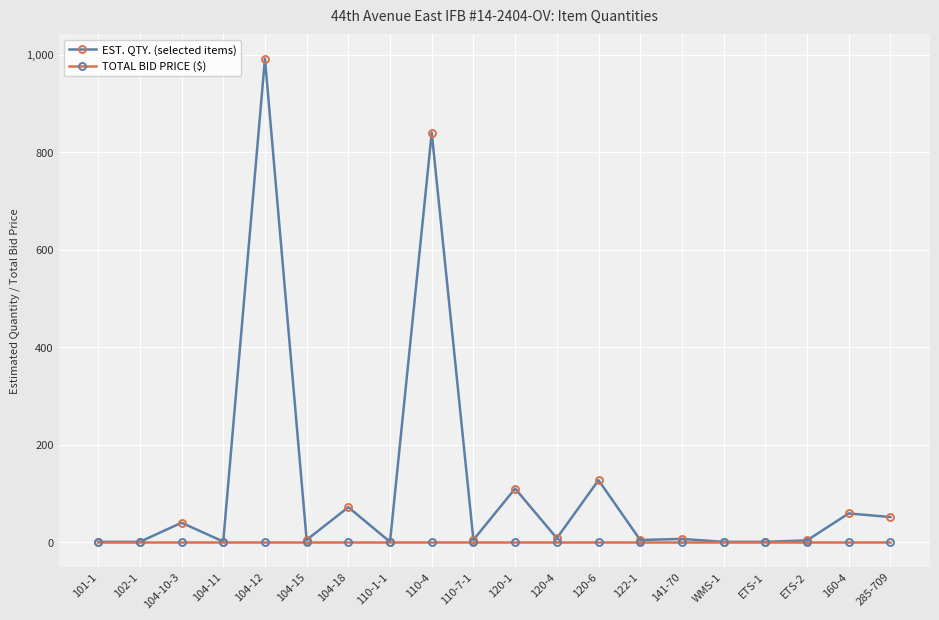

Which series has the widest spread of values?

EST. QTY. (selected items)